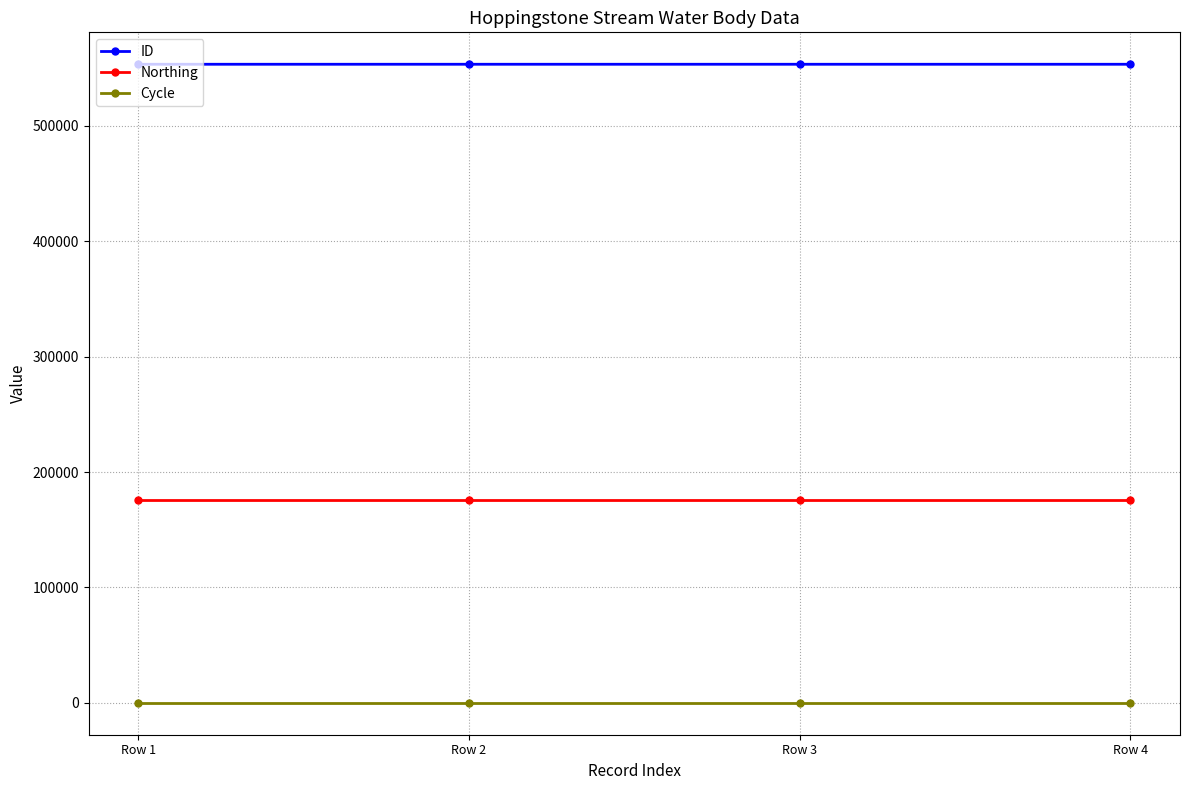

True or false: Northing has more than 2 points higher than both neighbors.

False